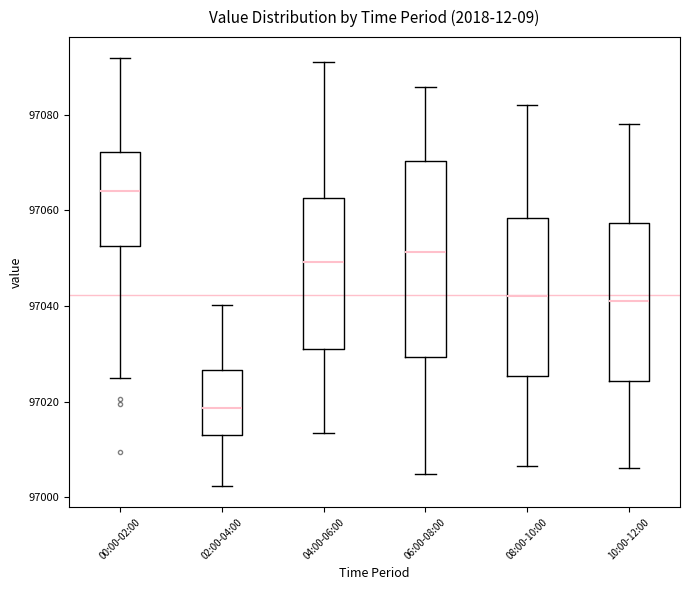

Reading left to right, transcribe this box plot: for each box, give where its median line is, the range the box spans, and where its two whiskers end, as read against the y-axis. The values are not printed on the chart, so give them approximately, as read against the axis.

00:00-02:00: median 97064, box 97052 to 97072, whiskers 97024 to 97092
02:00-04:00: median 97018, box 97012 to 97026, whiskers 97002 to 97040
04:00-06:00: median 97050, box 97030 to 97062, whiskers 97014 to 97092
06:00-08:00: median 97052, box 97030 to 97070, whiskers 97004 to 97086
08:00-10:00: median 97042, box 97026 to 97058, whiskers 97006 to 97082
10:00-12:00: median 97042, box 97024 to 97058, whiskers 97006 to 97078